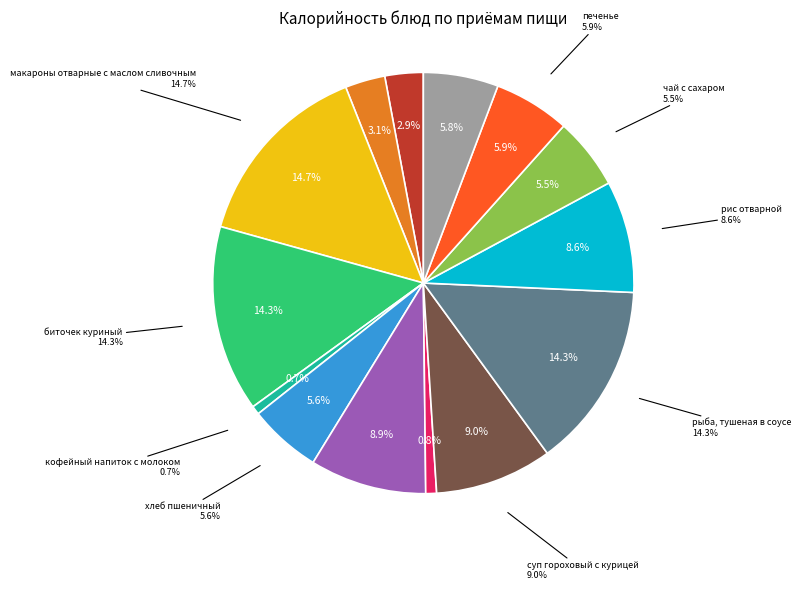

Approximately how many times larger is the value at салат из моркови с сахаром compared to фрукты свежие?

1.0